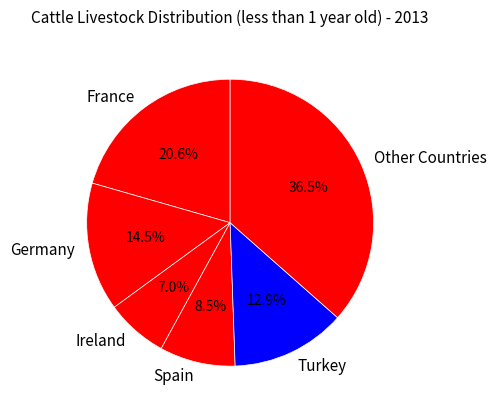

Rank the categories by value from lowest to highest.

Ireland, Spain, Turkey, Germany, France, Other Countries